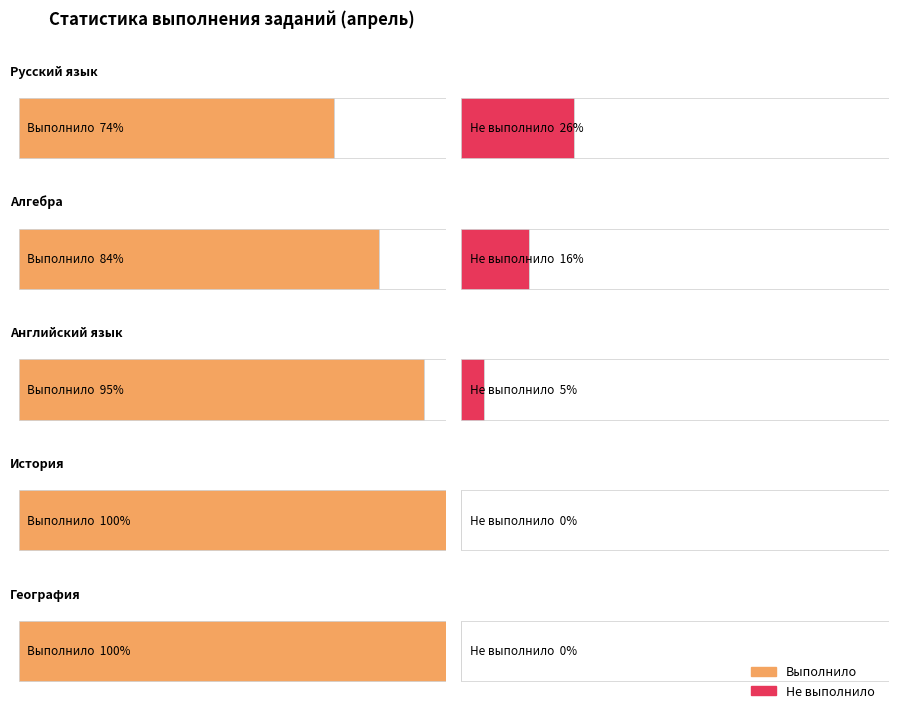

At 8 апреля, list the series in order from largest to smallest.

Выполнило, Не выполнило